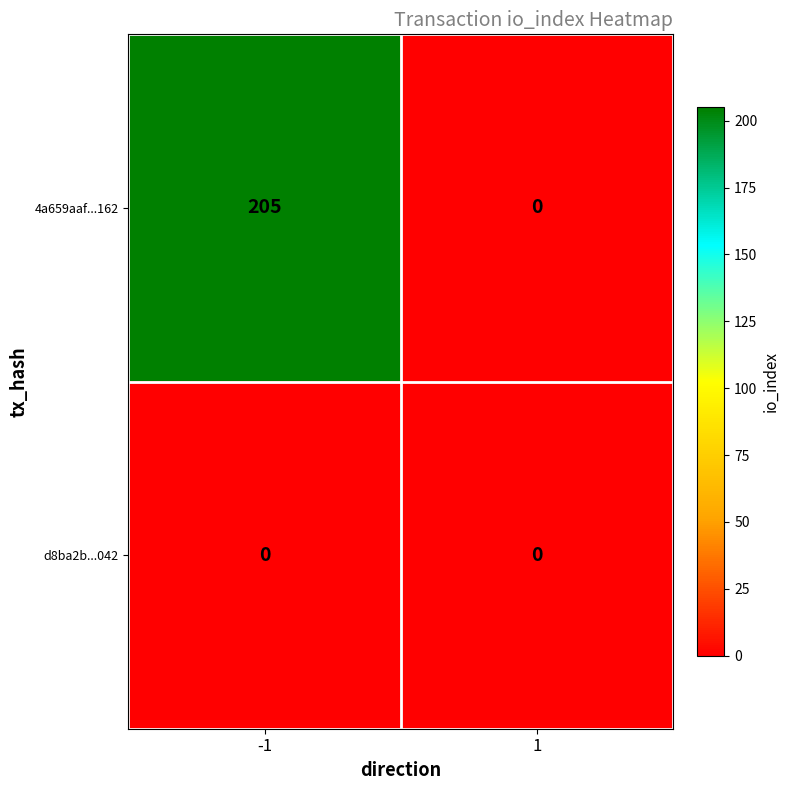

Is the value of d8ba2b...042 at -1 greater than the value of 4a659aaf...162 at -1?

No